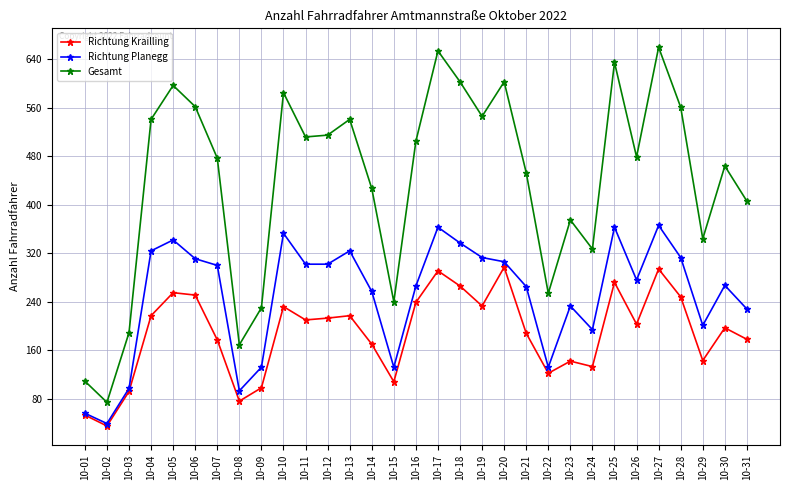

The Richtung Planegg series shows 233 at 10-23. True or false?

True